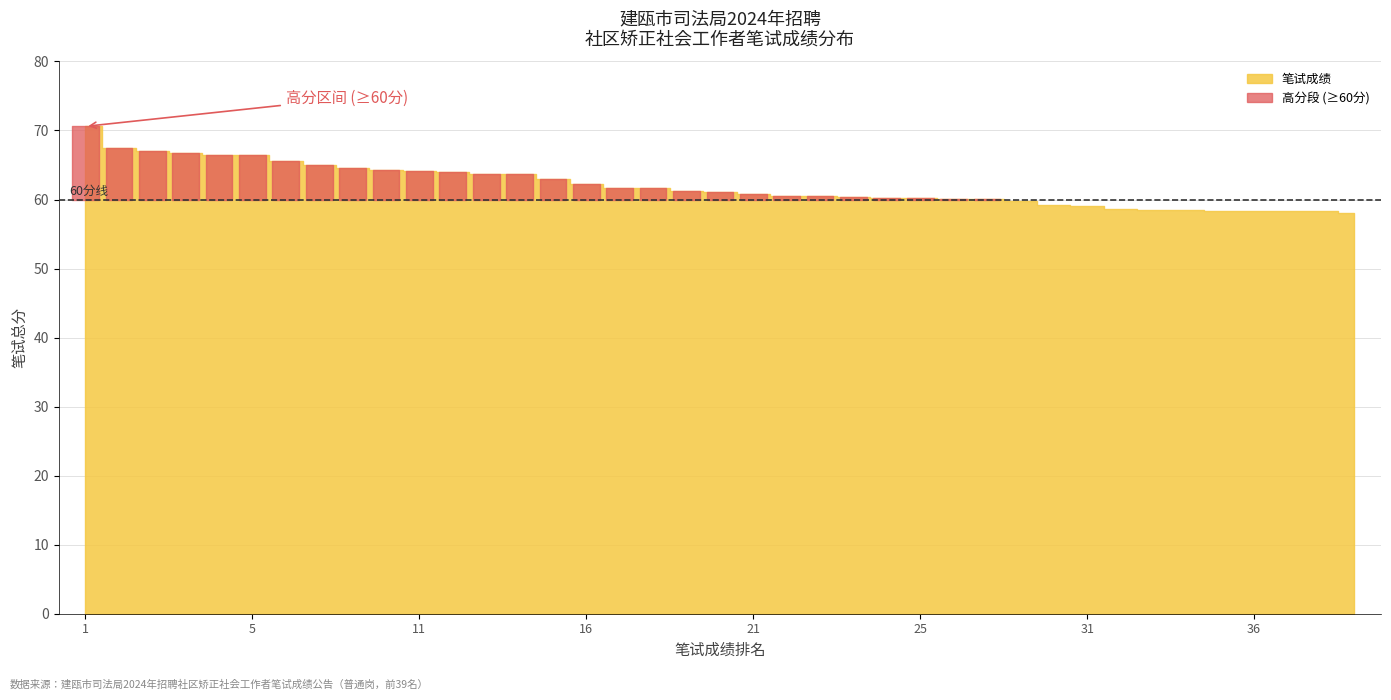

What is the sum of the values at 29 and 33?

118.3